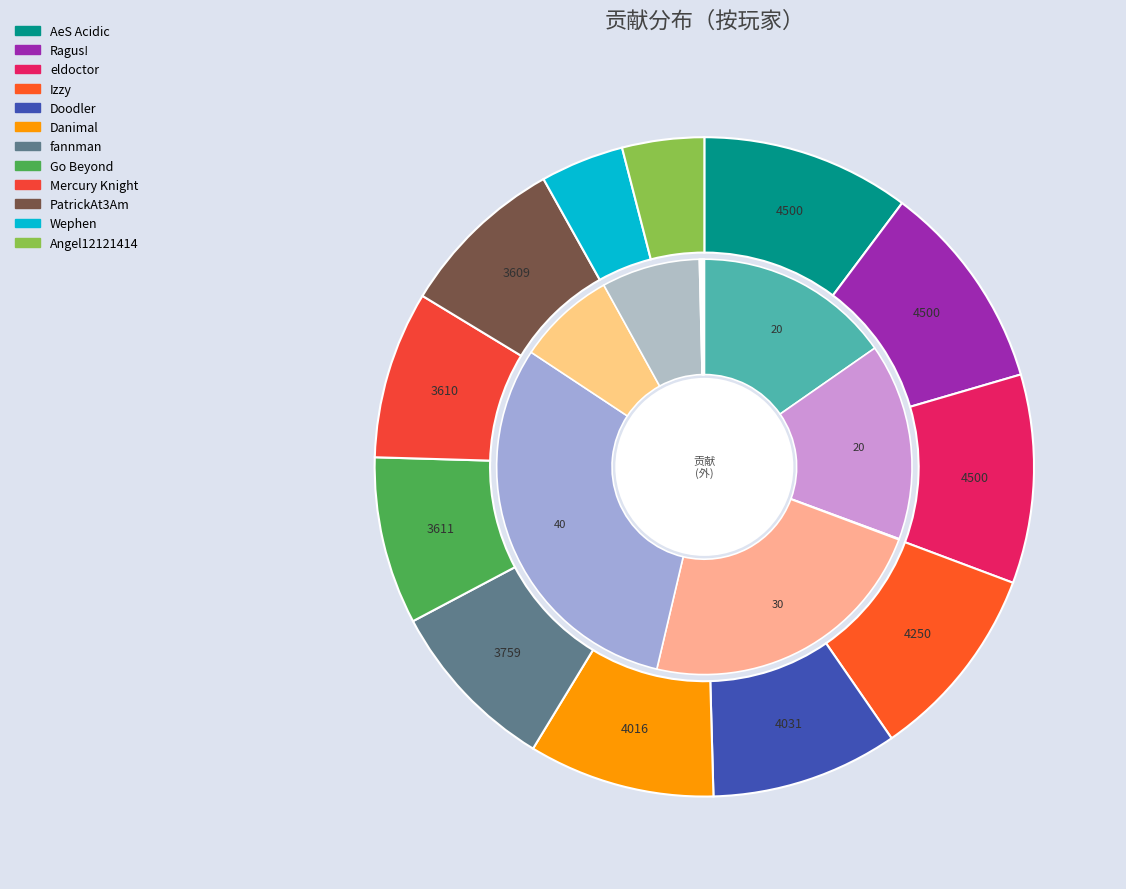

What is the change in value from Ragus! to fannman?

-741